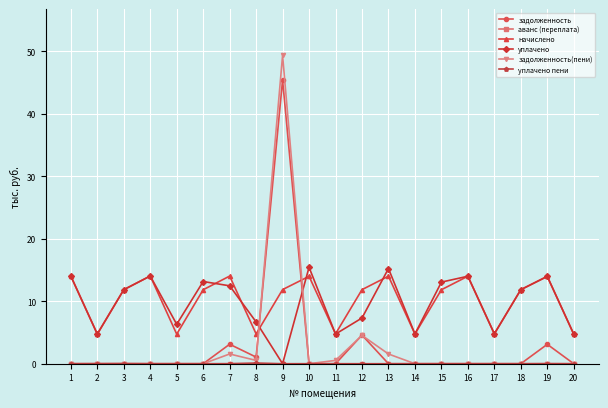

What is the greatest value displayed?

49.3